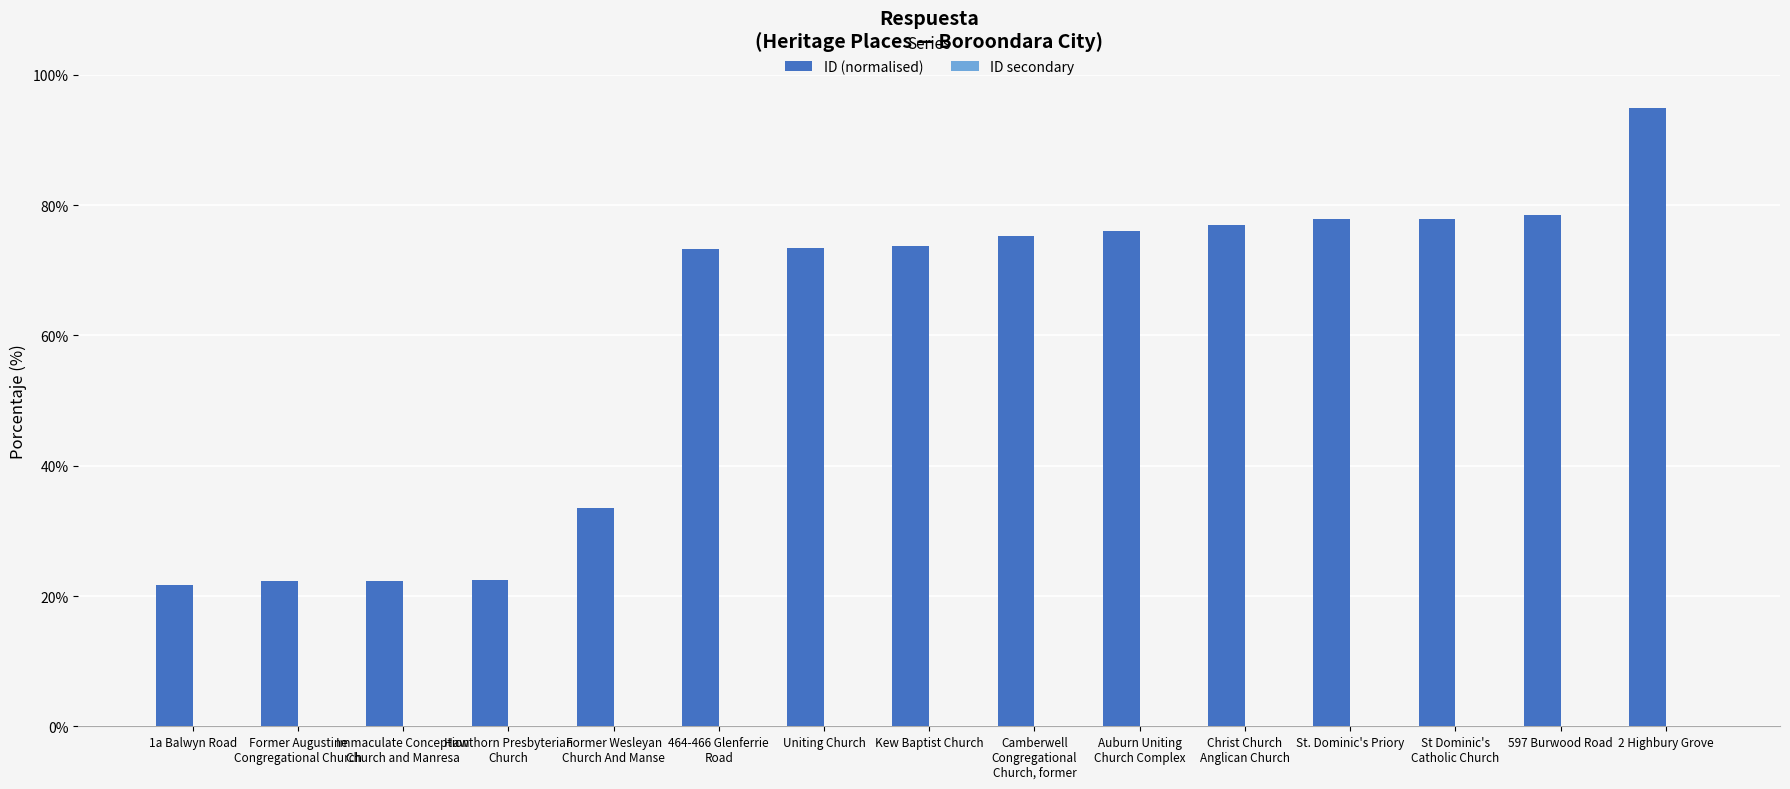

What is the value of the 4th bar from the left?

22.4